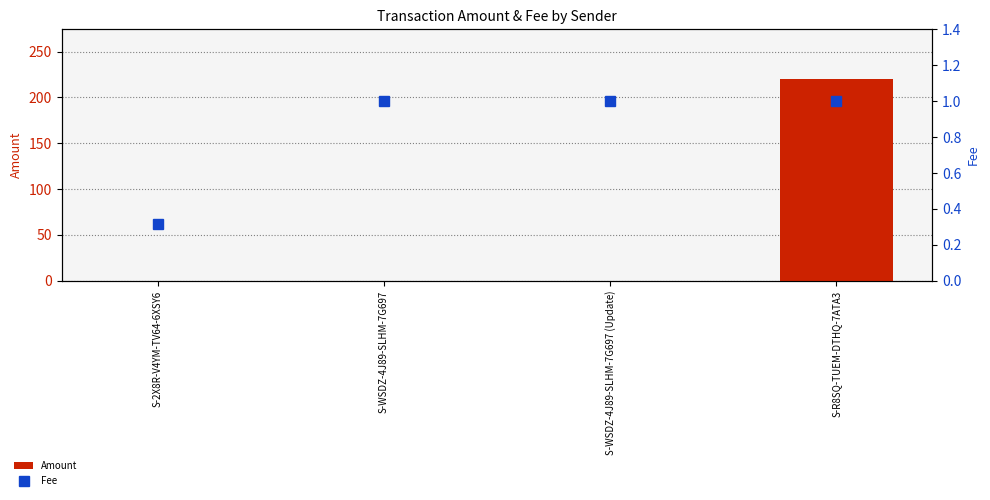

Reading left to right, list all the values displayed in this chart.

Amount: S-2X8R-V4YM-TV64-6XSY6=0.0	S-WSDZ-4J89-SLHM-7G697=0.0	S-WSDZ-4J89-SLHM-7G697 (Update)=0.0	S-R8SQ-TUEM-DTHQ-7ATA3=219.6
Fee: S-2X8R-V4YM-TV64-6XSY6=0.3	S-WSDZ-4J89-SLHM-7G697=1.0	S-WSDZ-4J89-SLHM-7G697 (Update)=1.0	S-R8SQ-TUEM-DTHQ-7ATA3=1.0